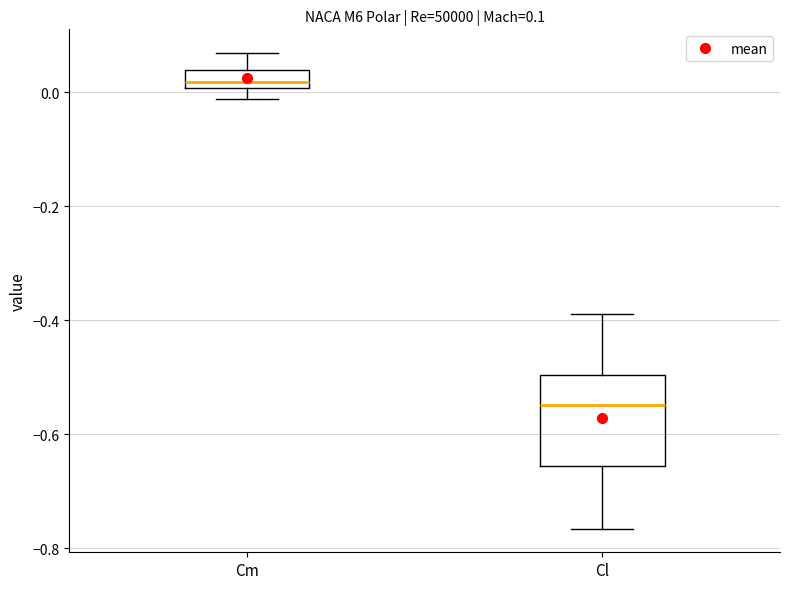

Which box has the lowest median line?

Cl